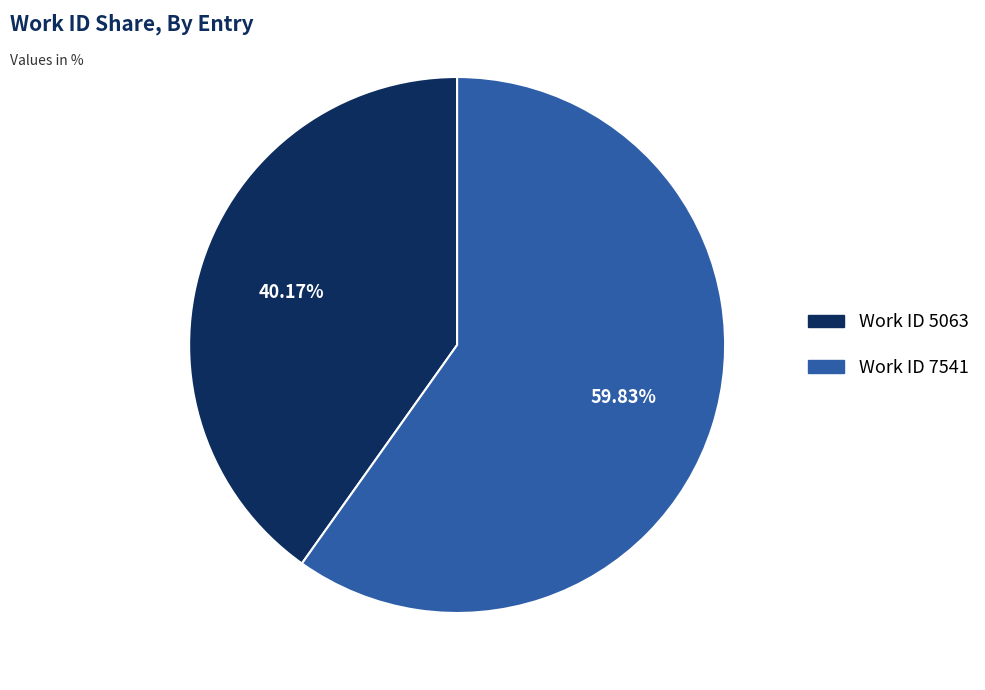

Does any single category account for the majority?

Yes